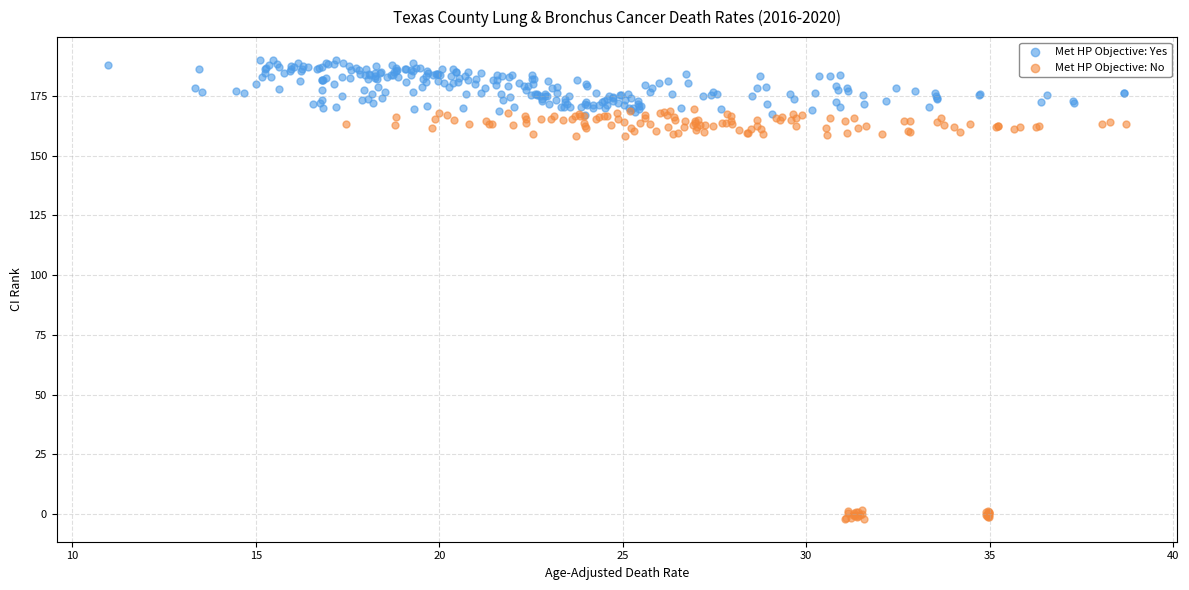

Which series has the widest spread of Y values?

Met HP Objective: No